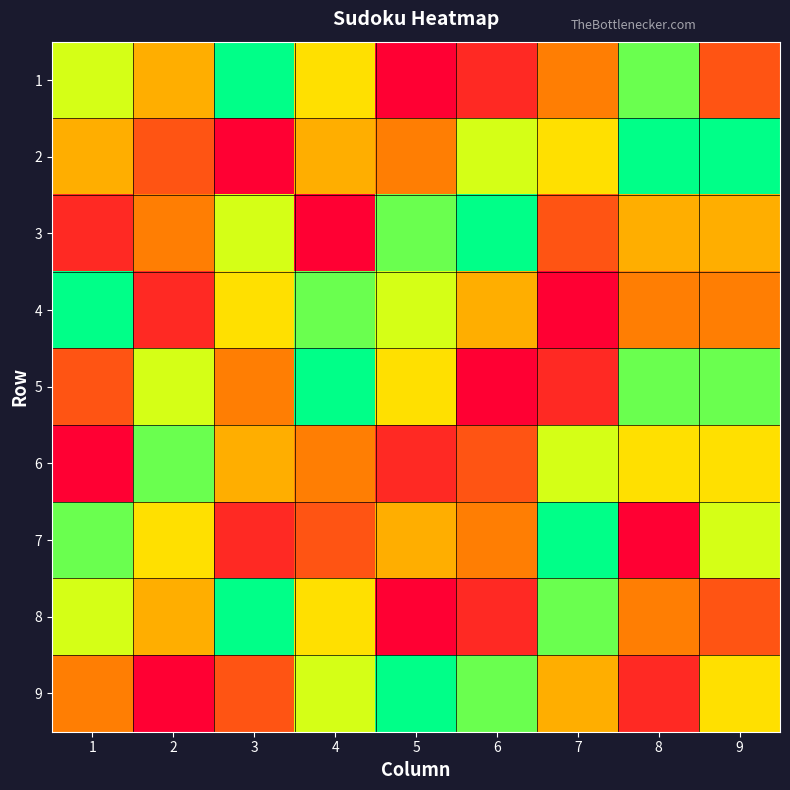

Reading left to right, what are all the values shown in this chart?

1: 1=3	2=5	3=1	4=4	5=9	6=8	7=6	8=2	9=7
2: 1=5	2=7	3=9	4=5	5=6	6=3	7=4	8=1	9=1
3: 1=8	2=6	3=3	4=9	5=2	6=1	7=7	8=5	9=5
4: 1=1	2=8	3=4	4=2	5=3	6=5	7=9	8=6	9=6
5: 1=7	2=3	3=6	4=1	5=4	6=9	7=8	8=2	9=2
6: 1=9	2=2	3=5	4=6	5=8	6=7	7=3	8=4	9=4
7: 1=2	2=4	3=8	4=7	5=5	6=6	7=1	8=9	9=3
8: 1=3	2=5	3=1	4=4	5=9	6=8	7=2	8=6	9=7
9: 1=6	2=9	3=7	4=3	5=1	6=2	7=5	8=8	9=4